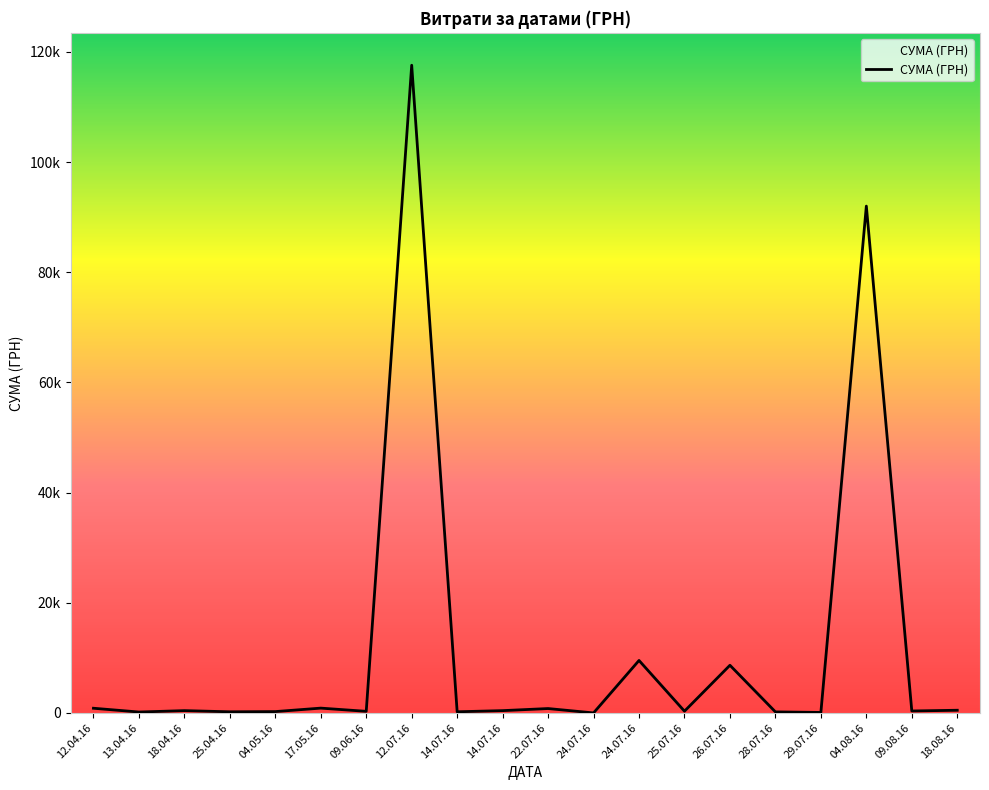

Does the chart display data point markers on the line(s)?

No